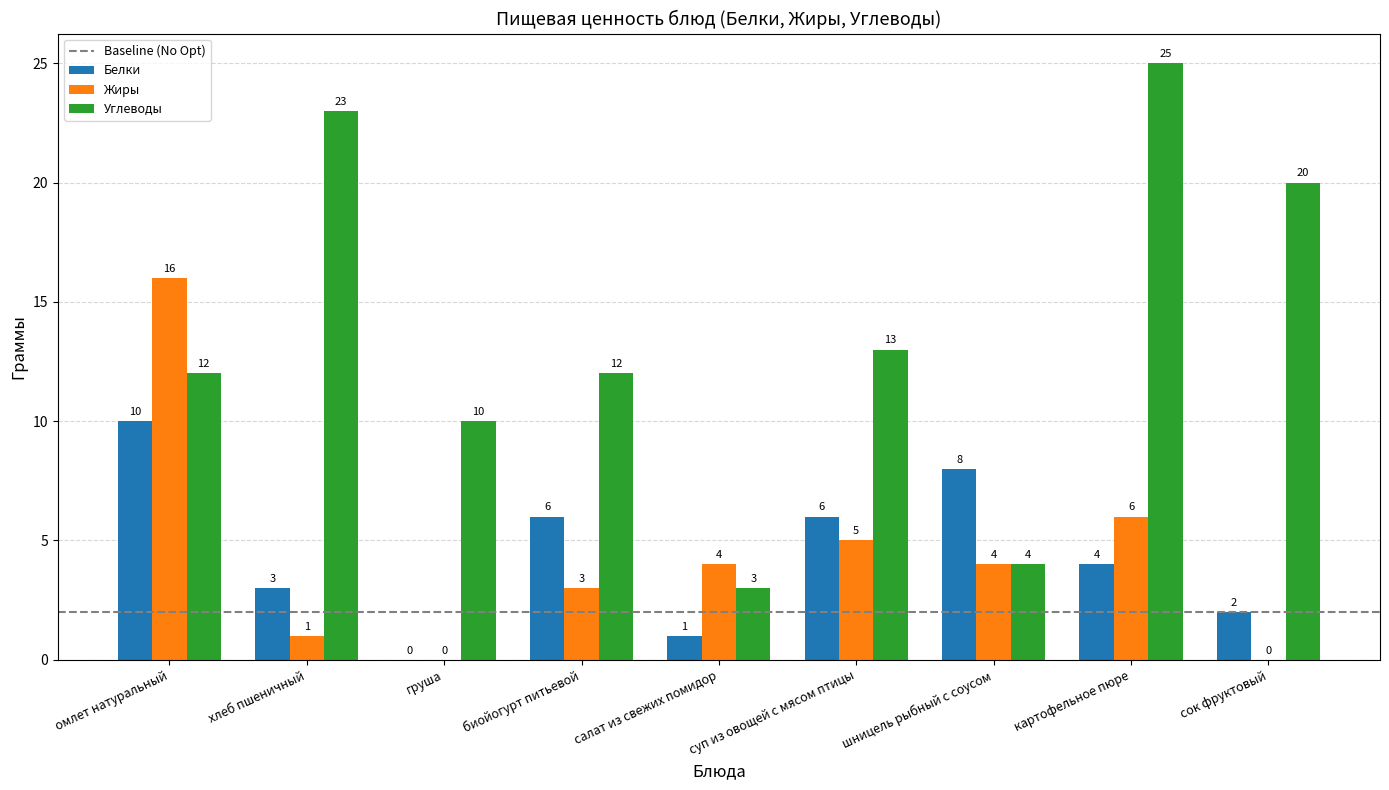

What is the sum of the Углеводы values at шницель рыбный с соусом and омлет натуральный?

16